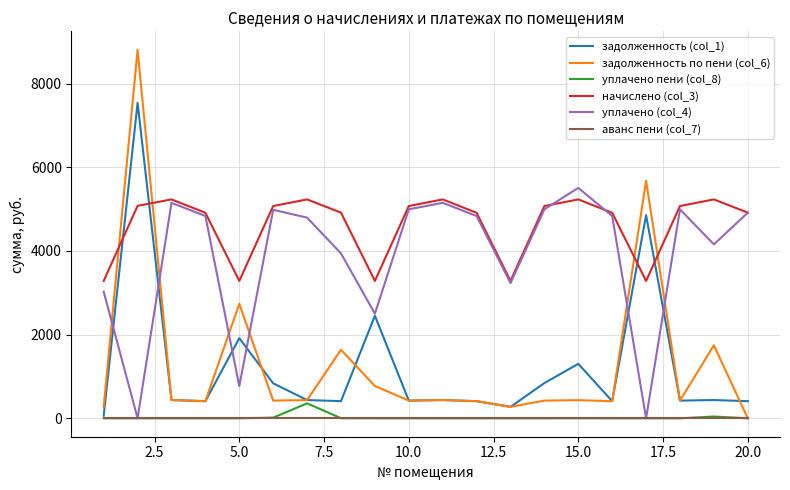

Which series has the largest total across all categories?

начислено (col_3)